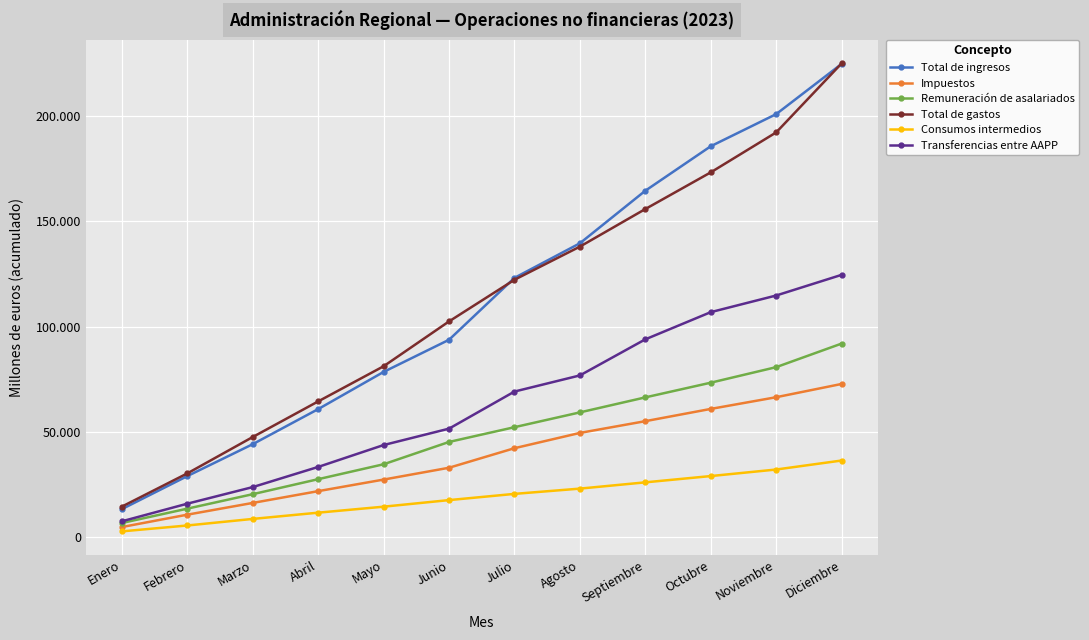

Rank the categories by Impuestos value from lowest to highest.

Enero, Febrero, Marzo, Abril, Mayo, Junio, Julio, Agosto, Septiembre, Octubre, Noviembre, Diciembre